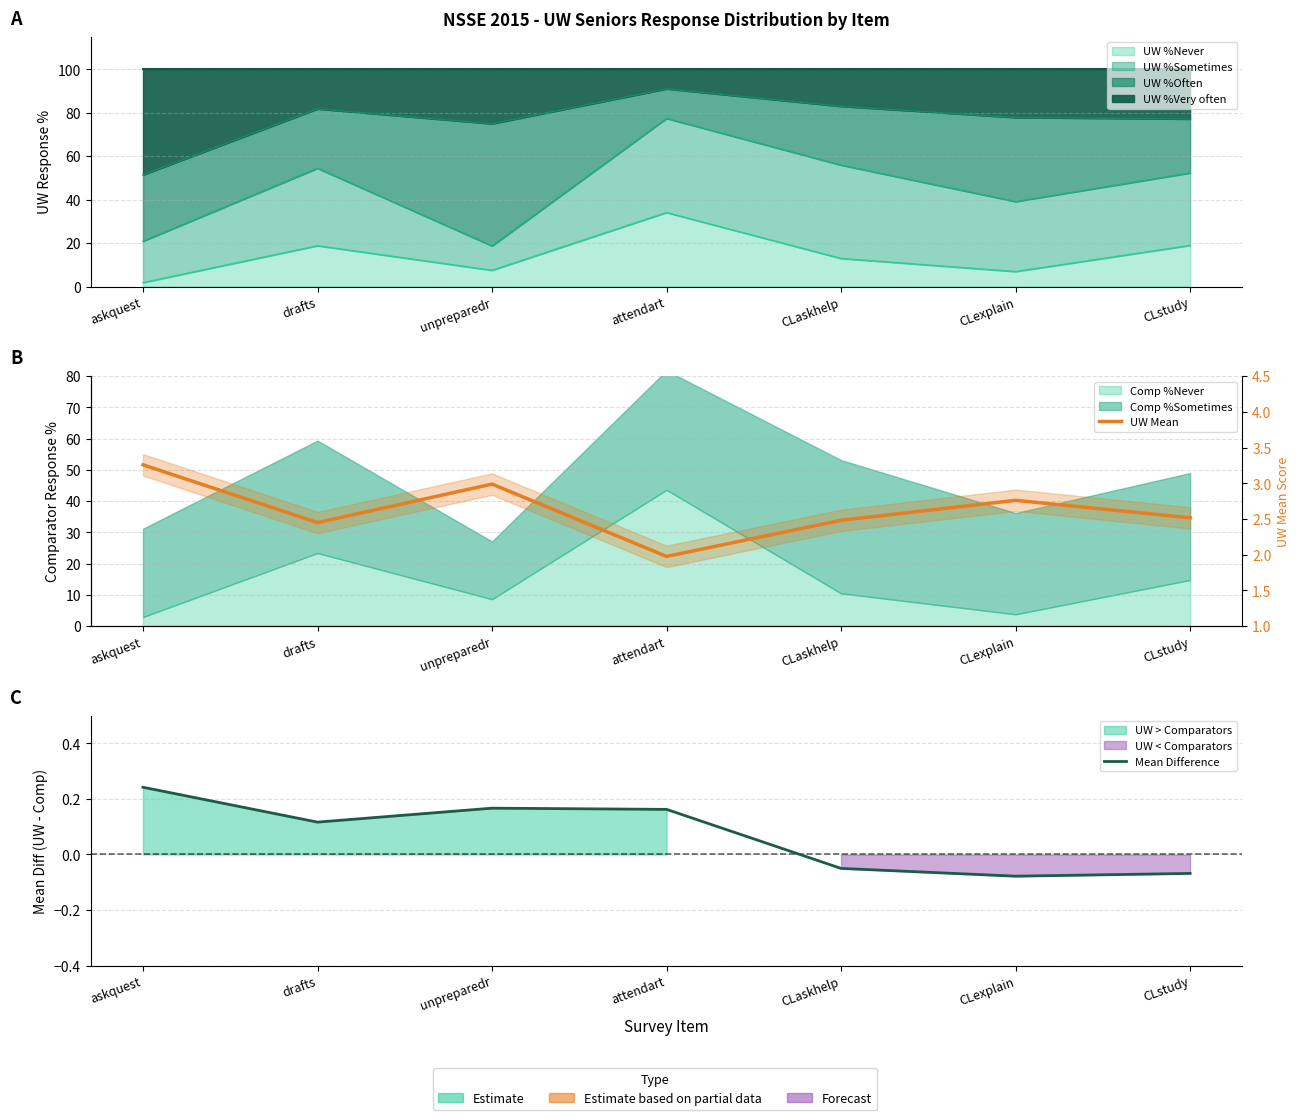

What is the sum of all UW Mean values?

18.4